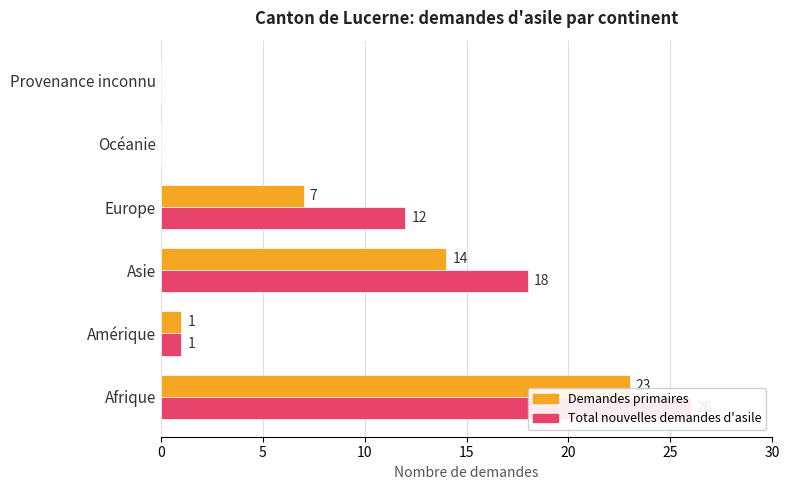

List the series in order of their peak value, lowest first.

Demandes primaires, Total nouvelles demandes d'asile